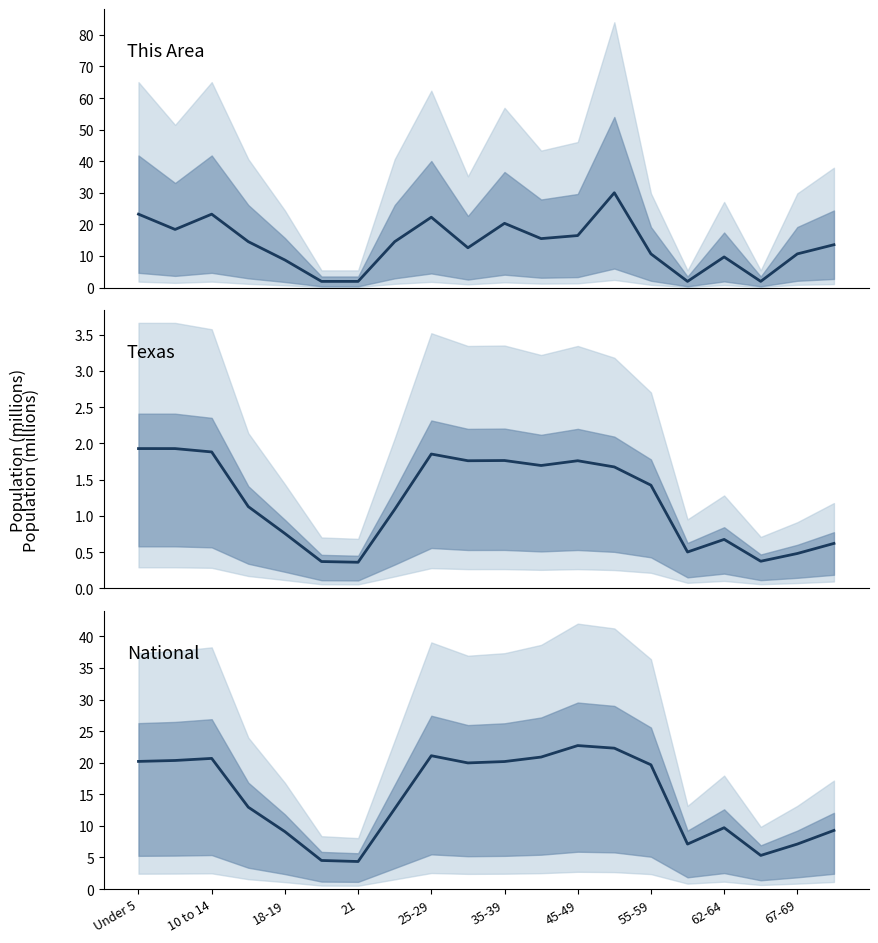

How many categories are shown in the chart?

20